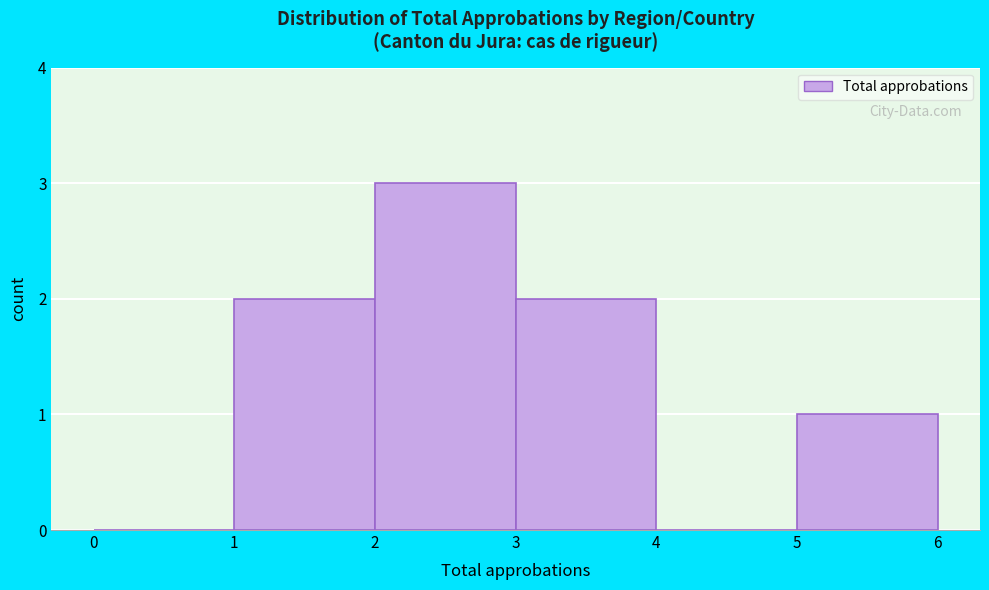

Reading left to right, transcribe this chart: for each bar, give the range it covers on the x-axis and its height. The values are not printed on the chart, so give them approximately, as read against the axis.

0 to 1: 0
1 to 2: 2
2 to 3: 3
3 to 4: 2
4 to 5: 0
5 to 6: 1